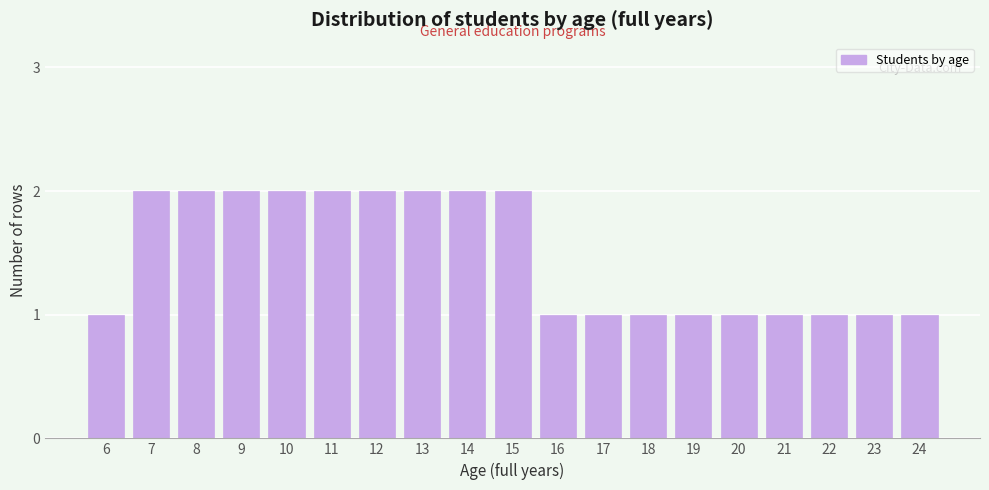

Reading left to right, what are all the values shown in this chart?

6=1	7=2	8=2	9=2	10=2	11=2	12=2	13=2	14=2	15=2	16=1	17=1	18=1	19=1	20=1	21=1	22=1	23=1	24=1